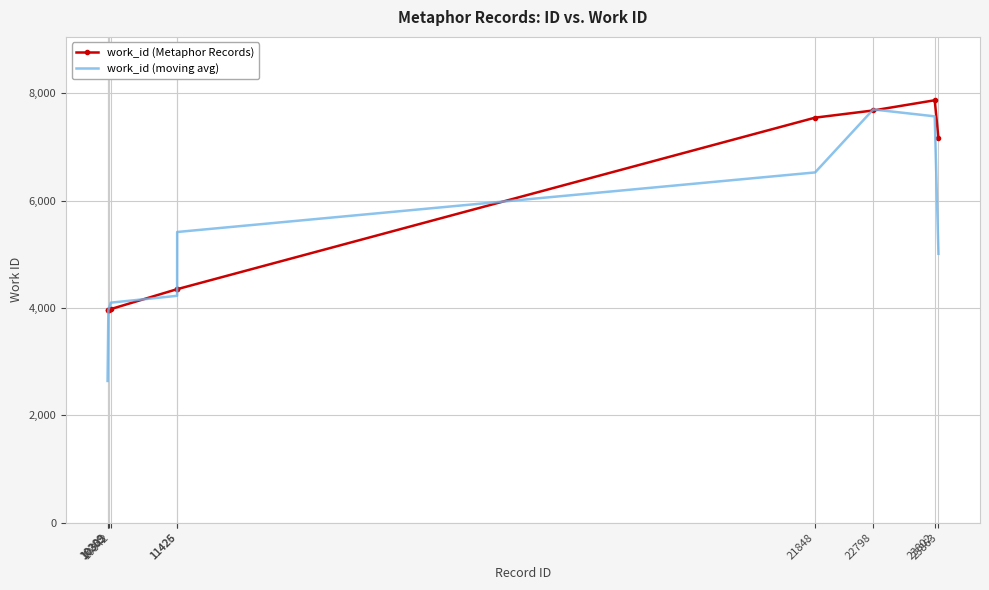

What is the sum of the work_id (Metaphor Records) values at 10305 and 10342?

7950.0